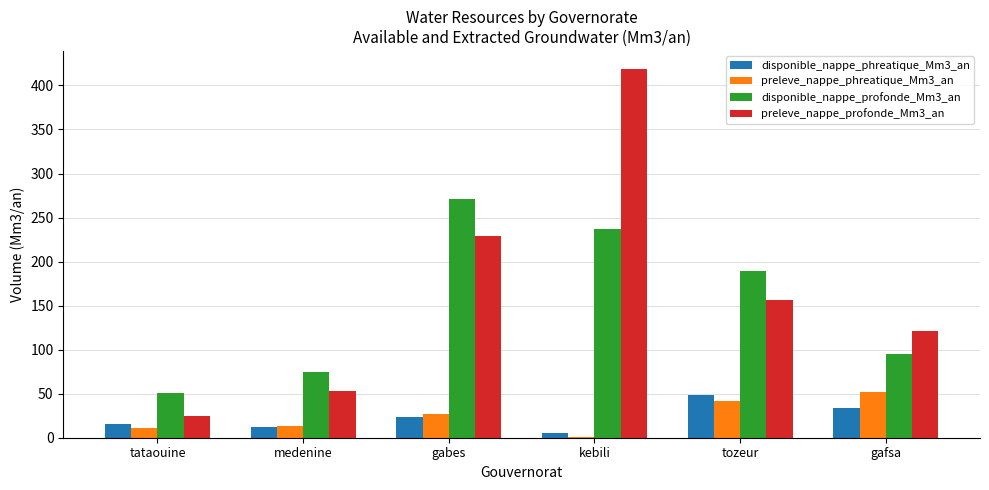

Which series changed the most between medenine and gafsa?

preleve_nappe_profonde_Mm3_an